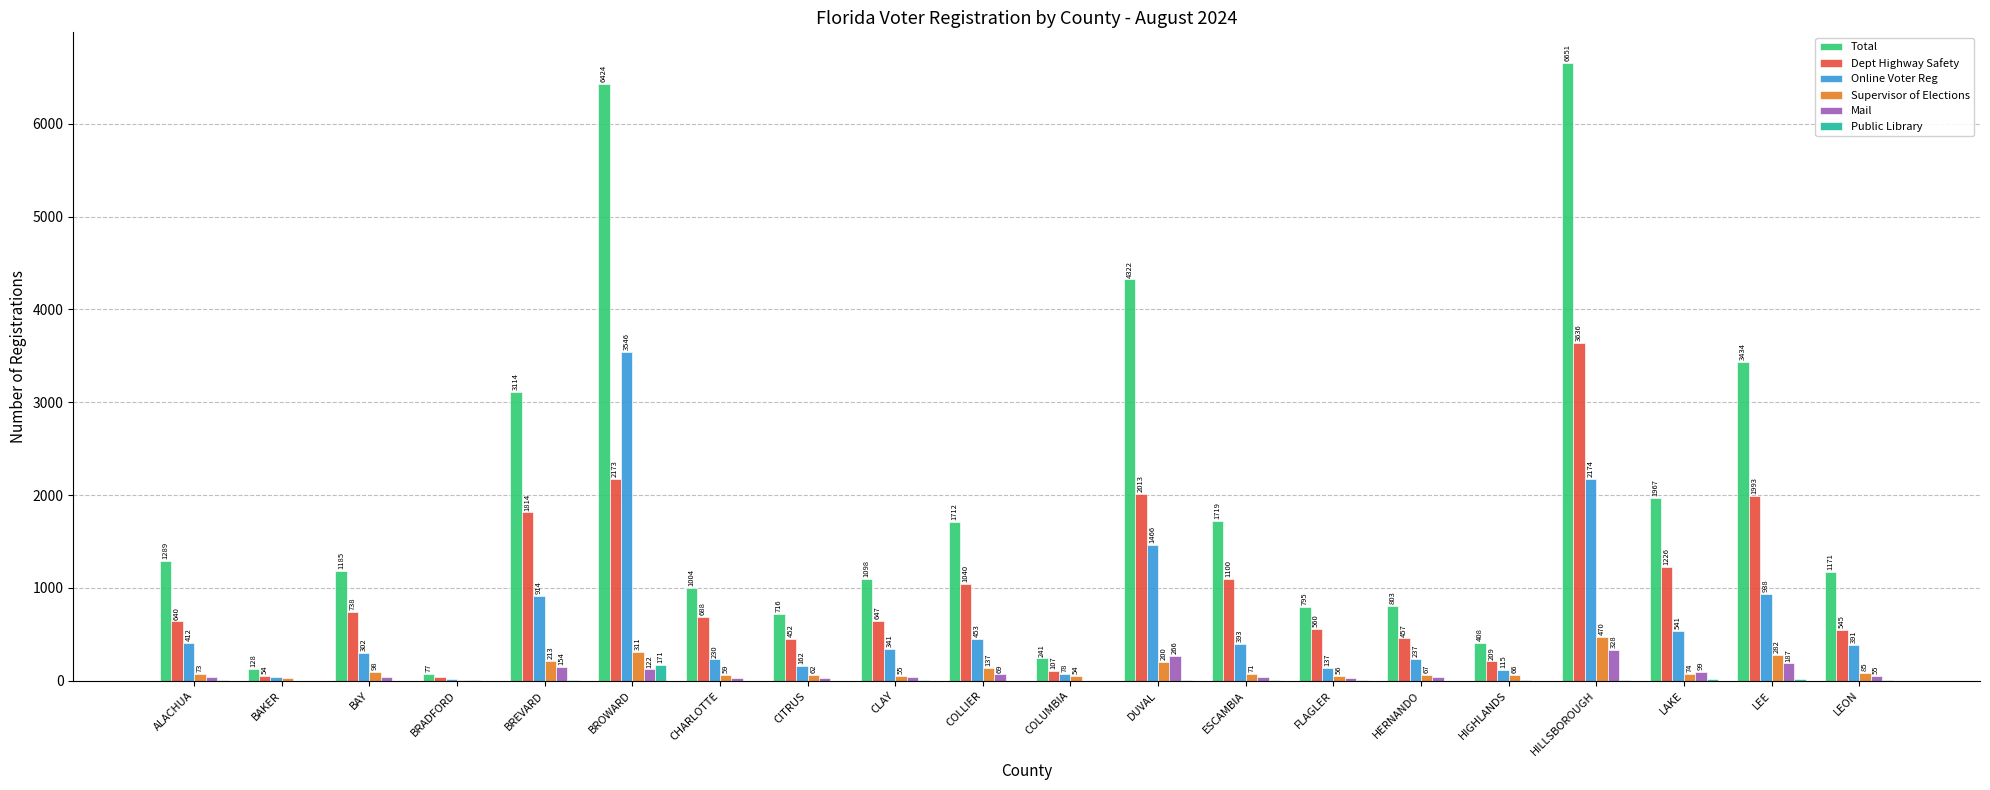

What are all the series names shown in the legend?

Total, Dept Highway Safety, Online Voter Reg, Supervisor of Elections, Mail, Public Library